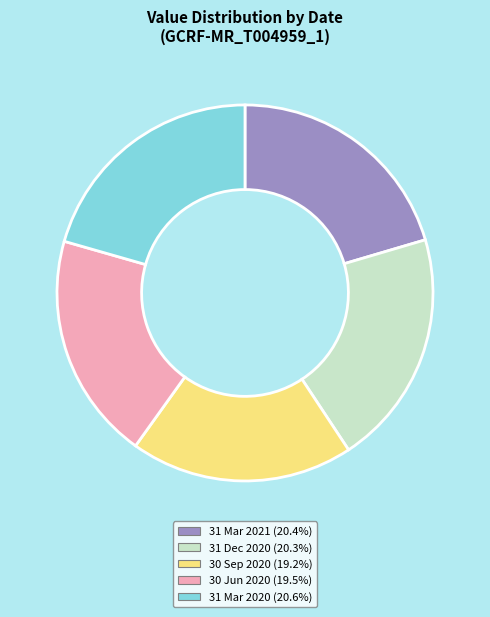

Combined, do 31 Mar 2021 (20.4%) and 30 Sep 2020 (19.2%) account for over 50%?

No